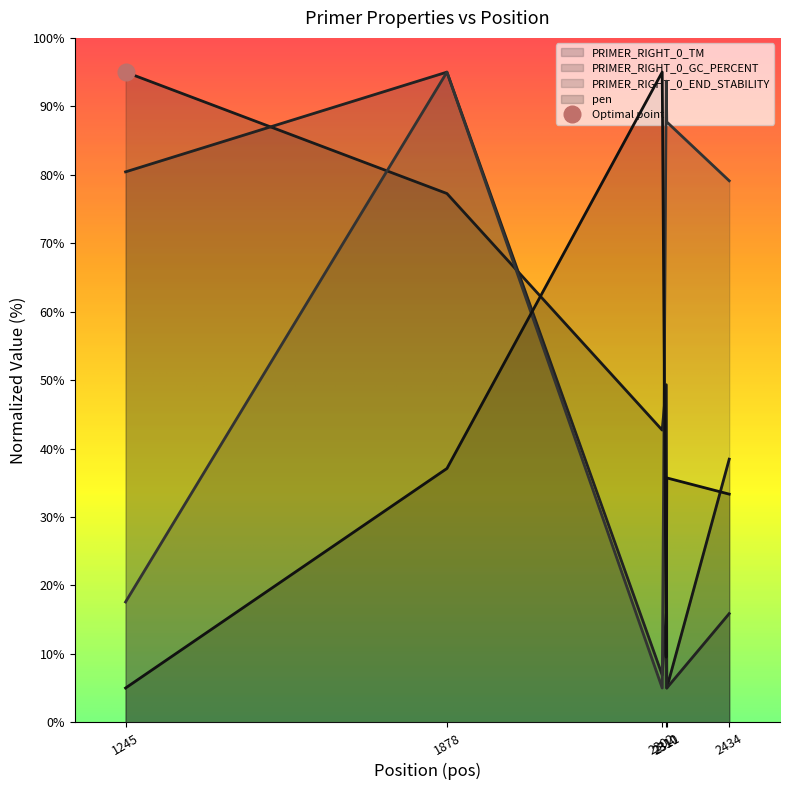

Reading left to right, list all the values displayed in this chart.

PRIMER_RIGHT_0_TM: 95.0	77.3	42.7	49.3	5.0	38.4
PRIMER_RIGHT_0_GC_PERCENT: 80.4	95.0	6.9	15.9	5.0	15.9
PRIMER_RIGHT_0_END_STABILITY: 17.6	95.0	5.0	93.7	87.7	79.1
pen: 5.0	37.1	95.0	9.5	35.7	33.3